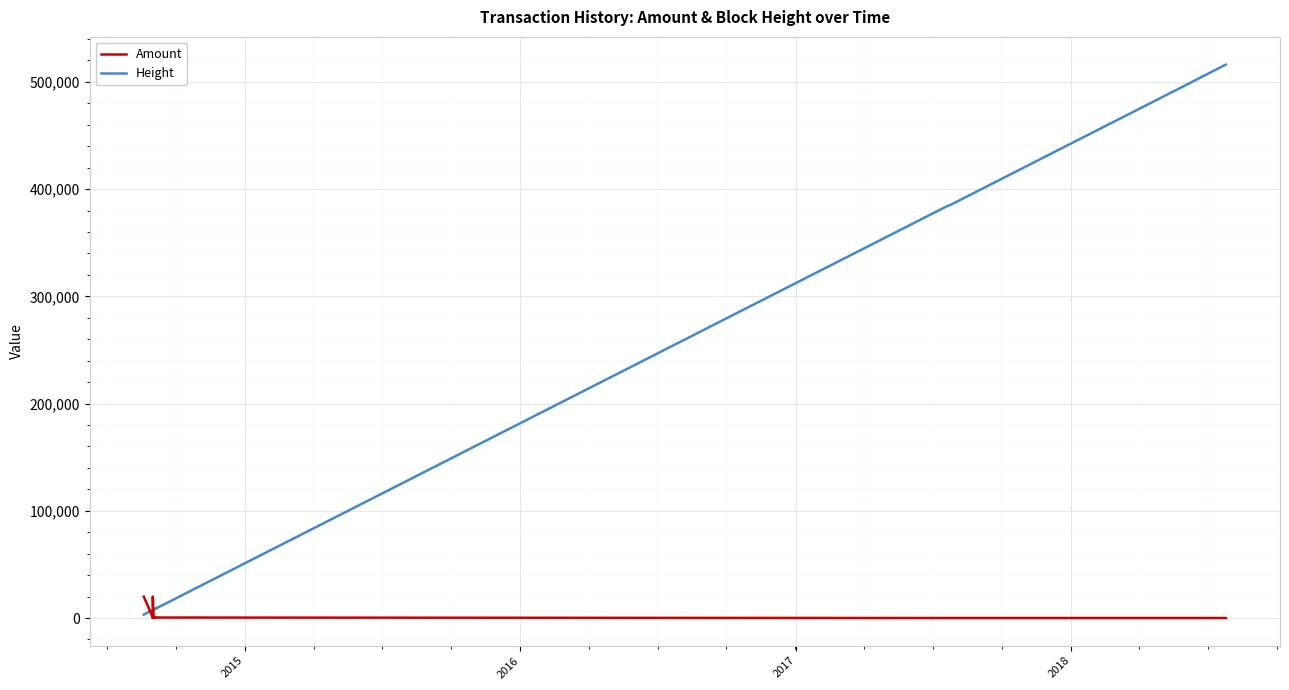

Rank the series by their maximum value, from lowest to highest.

Amount, Height